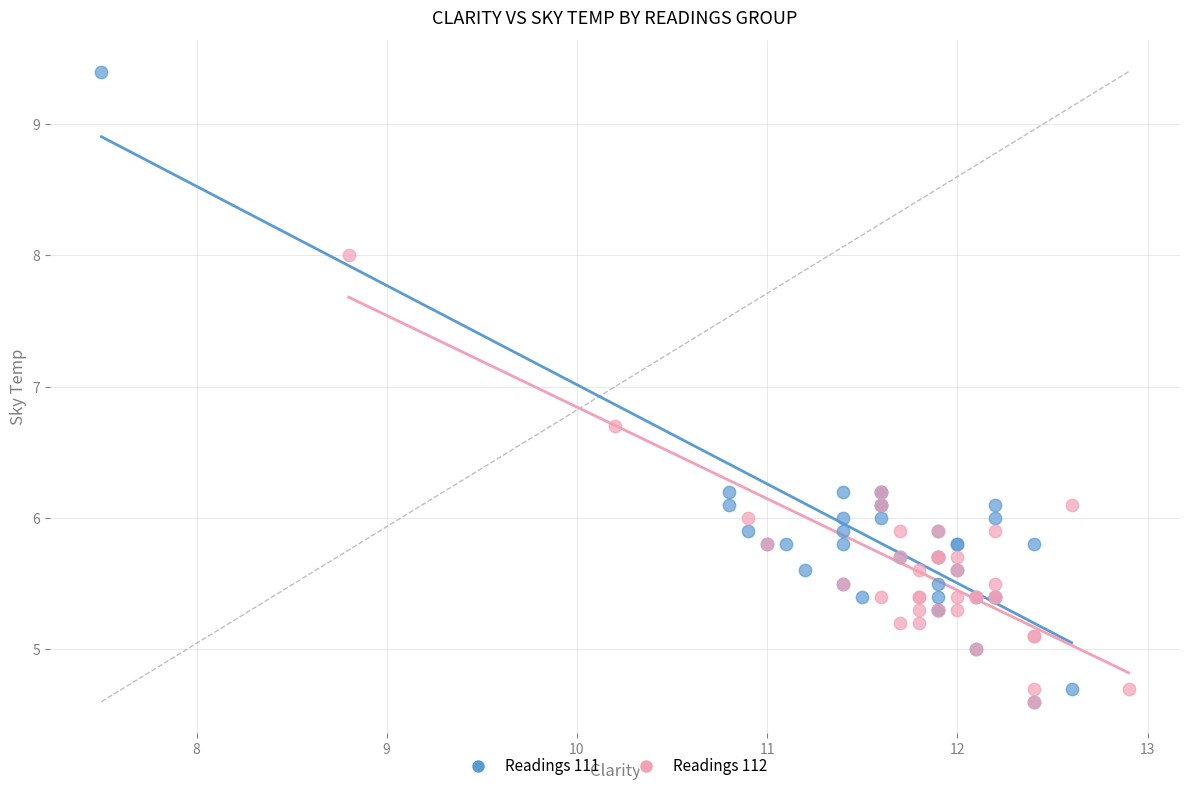

Which series reaches the maximum Y coordinate?

Readings 111